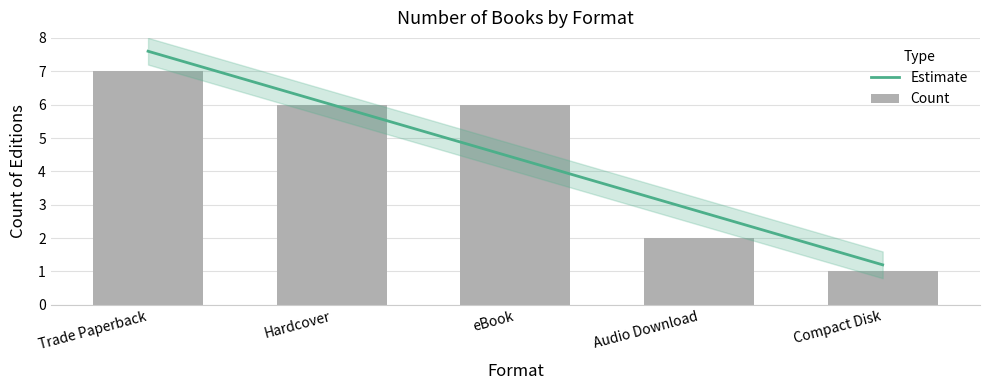

At which label does Estimate reach its peak?

Trade Paperback